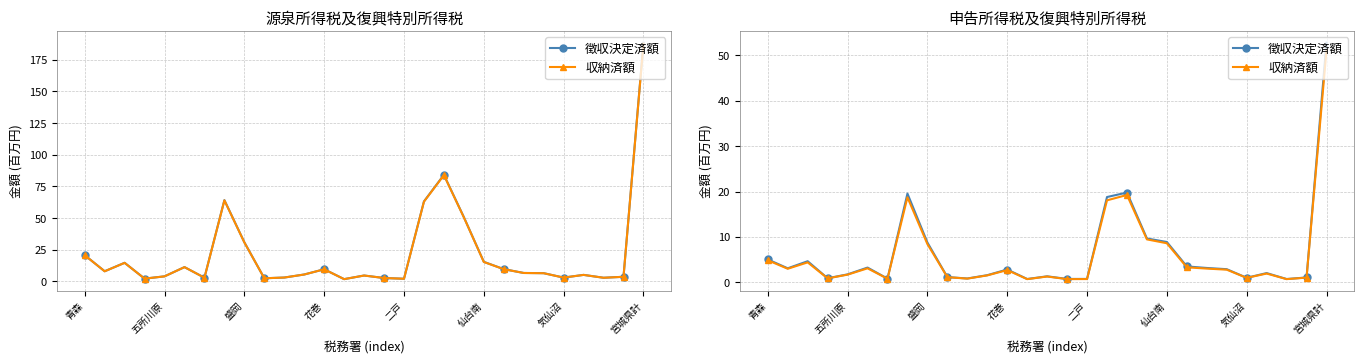

What value does the 収納済額 series have at 五所川原?

1.7